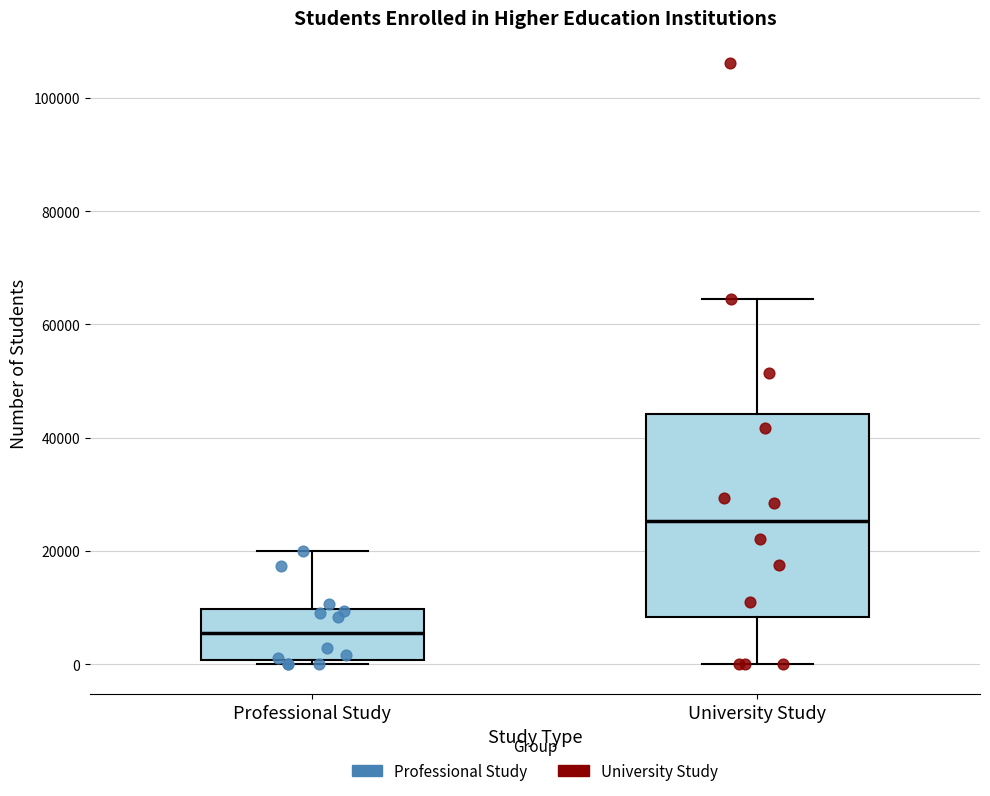

Where is the lower edge of the box for Professional Study on the y-axis? The values are not printed on the chart, so give them approximately, as read against the axis.

0